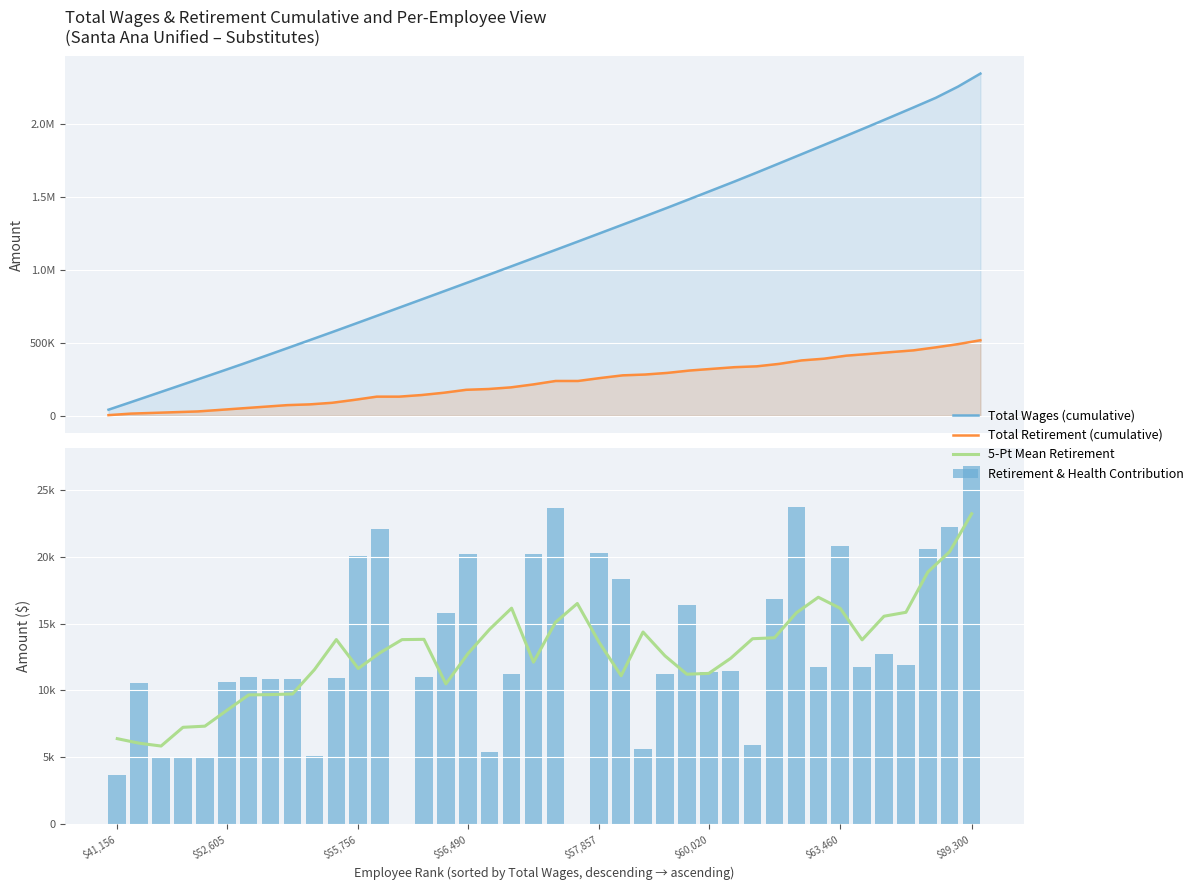

What is the sum of the Retirement & Health Contribution values at 11 and 24?

25735.0